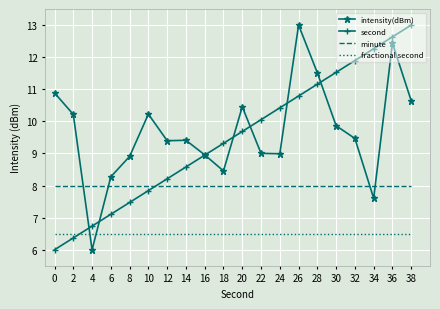

Reading right to left, transcribe all the data shown in this chart.

intensity(dBm): 10.6	12.4	7.6	9.5	9.9	11.5	13.0	9.0	9.0	10.5	8.5	9.0	9.4	9.4	10.2	8.9	8.3	6.0	10.2	10.9
second: 13.0	12.6	12.3	11.9	11.5	11.2	10.8	10.4	10.1	9.7	9.3	8.9	8.6	8.2	7.8	7.5	7.1	6.7	6.4	6.0
minute: 8.0	8.0	8.0	8.0	8.0	8.0	8.0	8.0	8.0	8.0	8.0	8.0	8.0	8.0	8.0	8.0	8.0	8.0	8.0	8.0
fractional second: 6.5	6.5	6.5	6.5	6.5	6.5	6.5	6.5	6.5	6.5	6.5	6.5	6.5	6.5	6.5	6.5	6.5	6.5	6.5	6.5